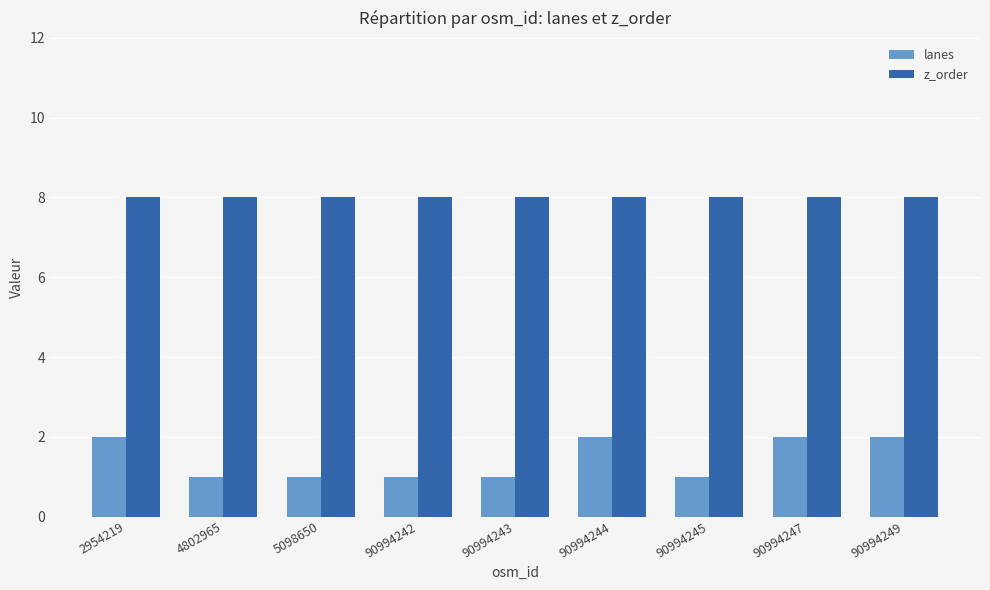

What is the sum of the lanes values at 5098650 and 4802965?

2